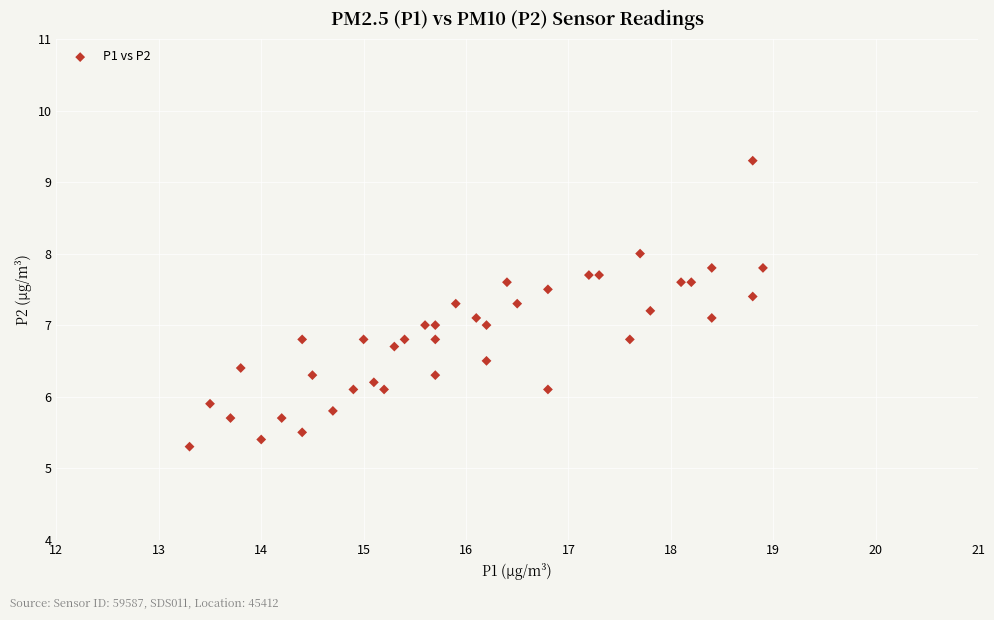

What is the range of X values (max minus min)?

5.6